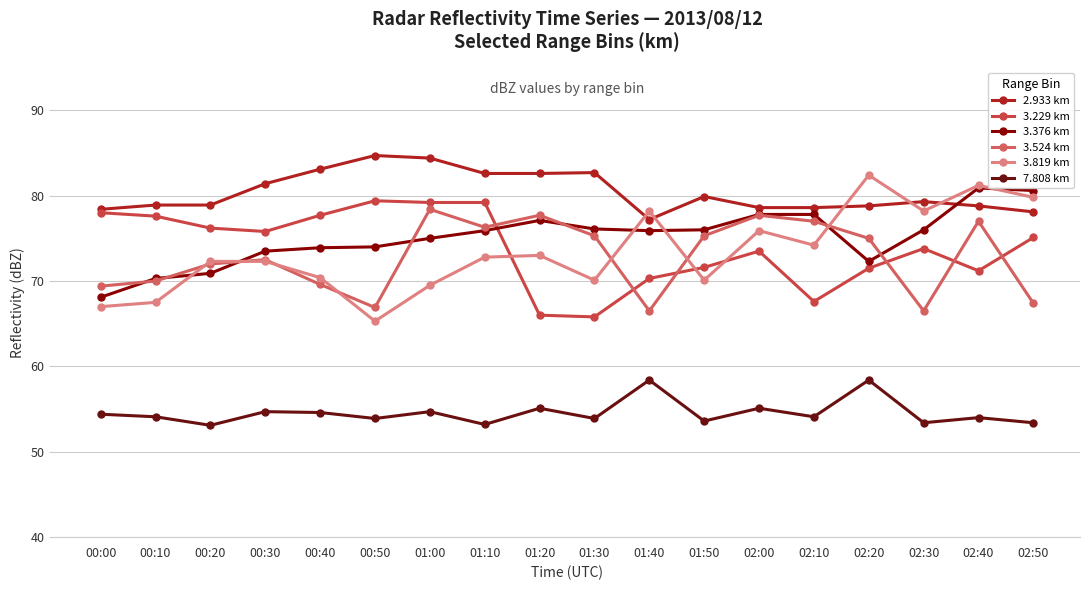

What is the difference between the second highest and minimum values in the 3.819 km series?

15.9